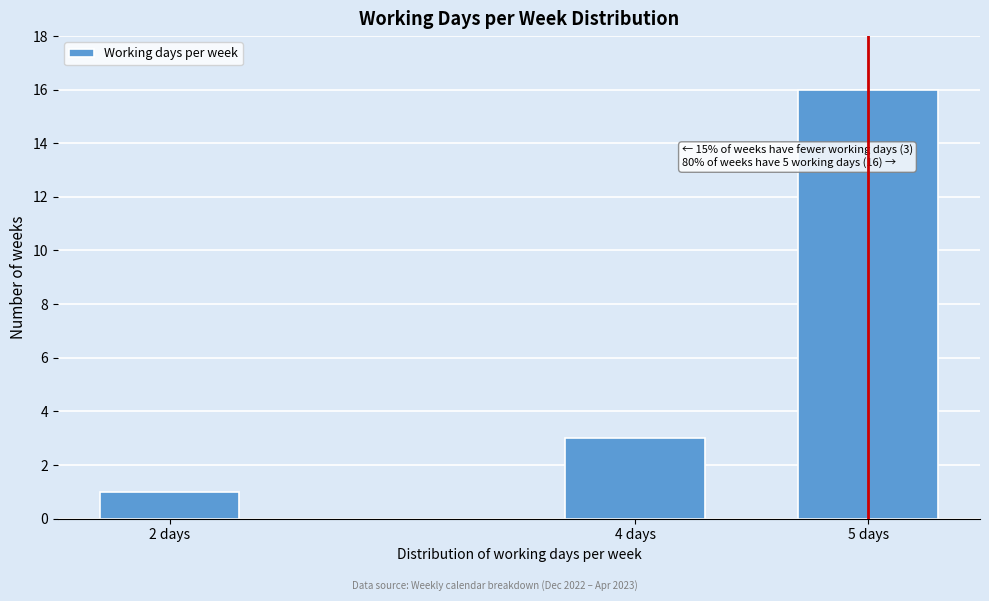

Reading left to right, extract all data points from this chart.

2 days=1	4 days=3	5 days=16